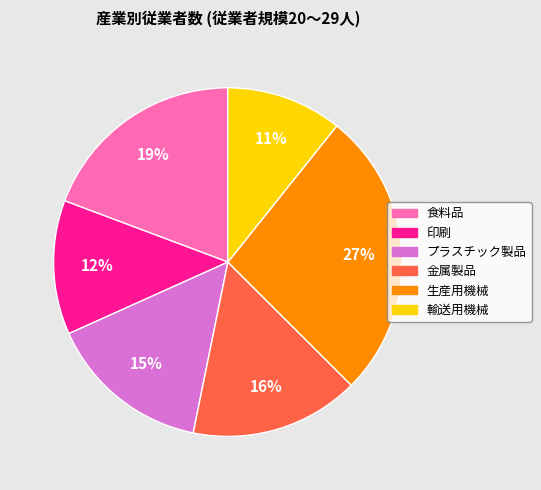

Which category has the smallest portion of the pie?

輸送用機械